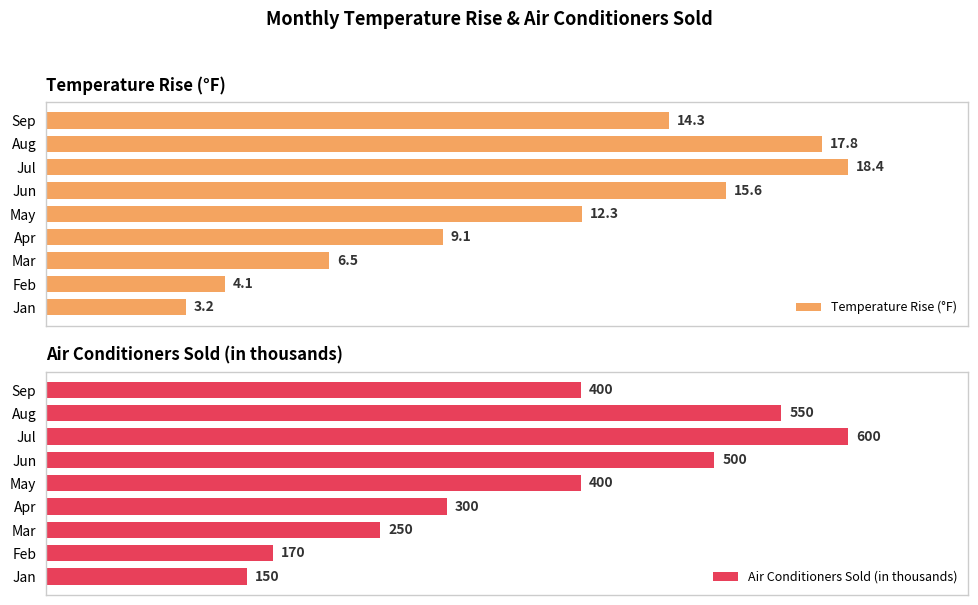

Rank the categories by Temperature Rise (°F) value from highest to lowest.

Jul, Aug, Jun, Sep, May, Apr, Mar, Feb, Jan